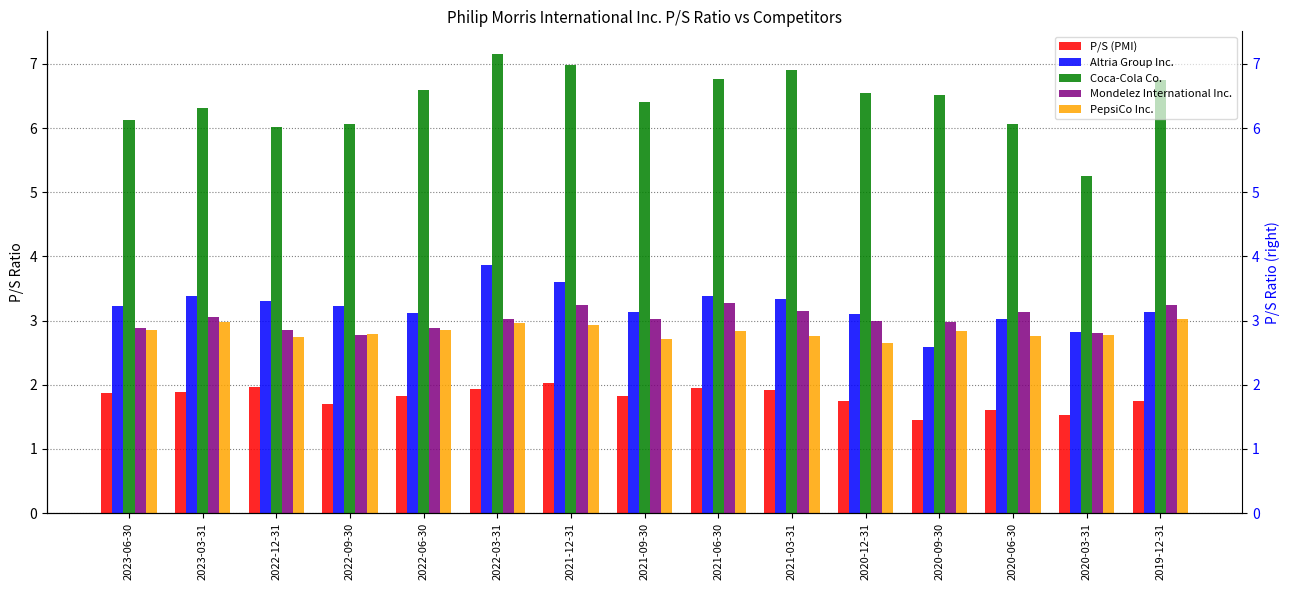

How many groups of bars are there?

15